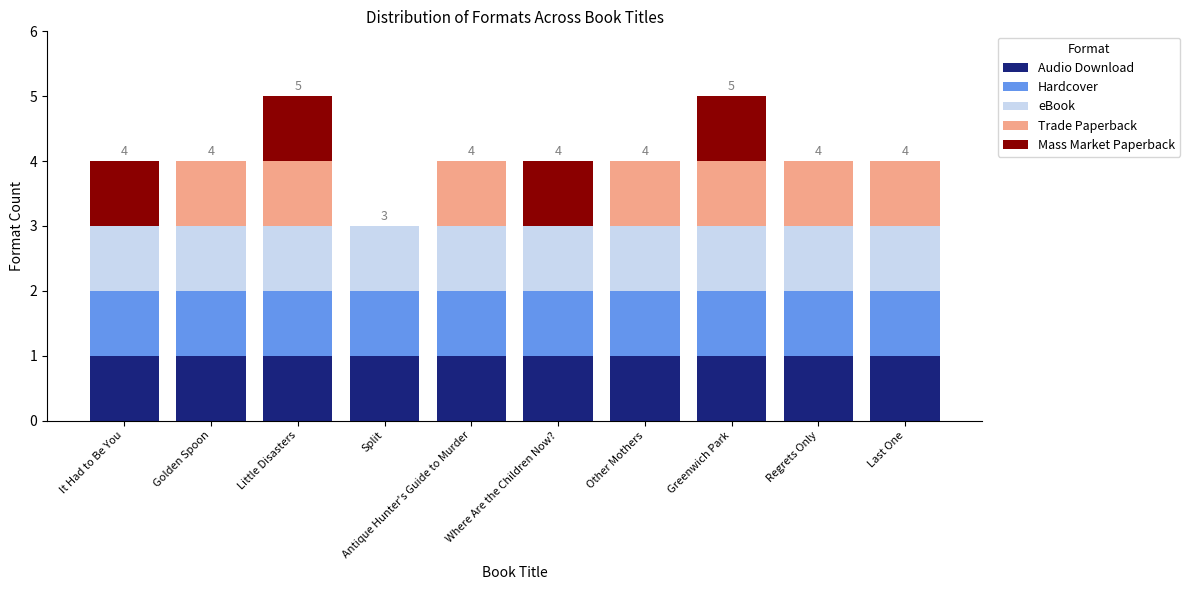

What is the total value across all series at Where Are the Children Now??

4